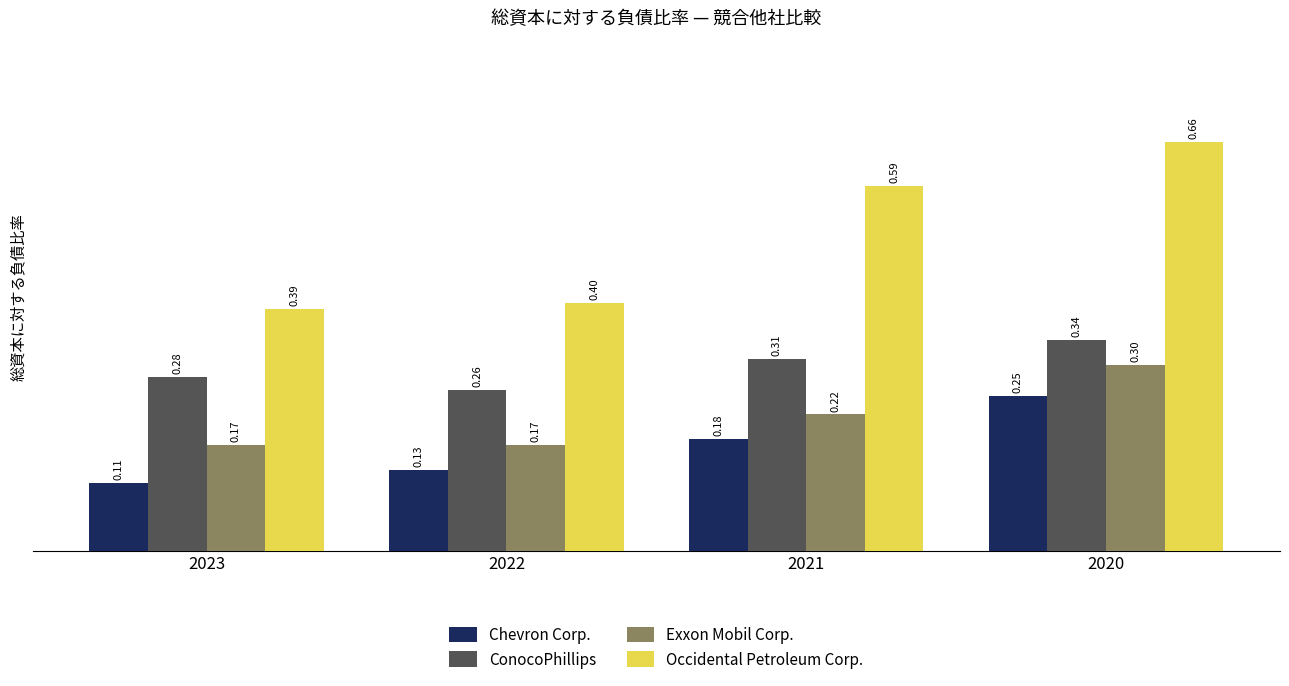

True or false: Occidental Petroleum Corp. has a value of 0.3 at 2020.

False